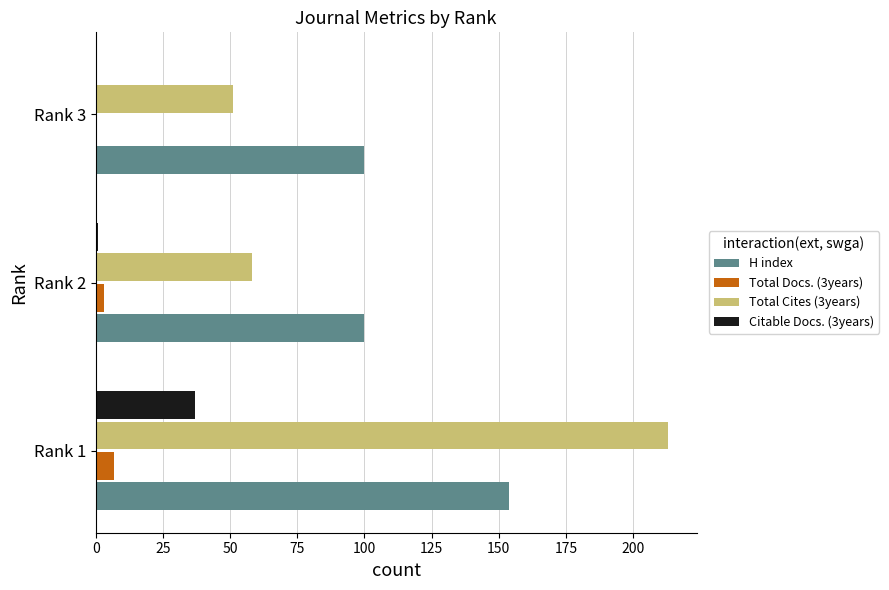

At which category is the sum across all series the highest?

Rank 1